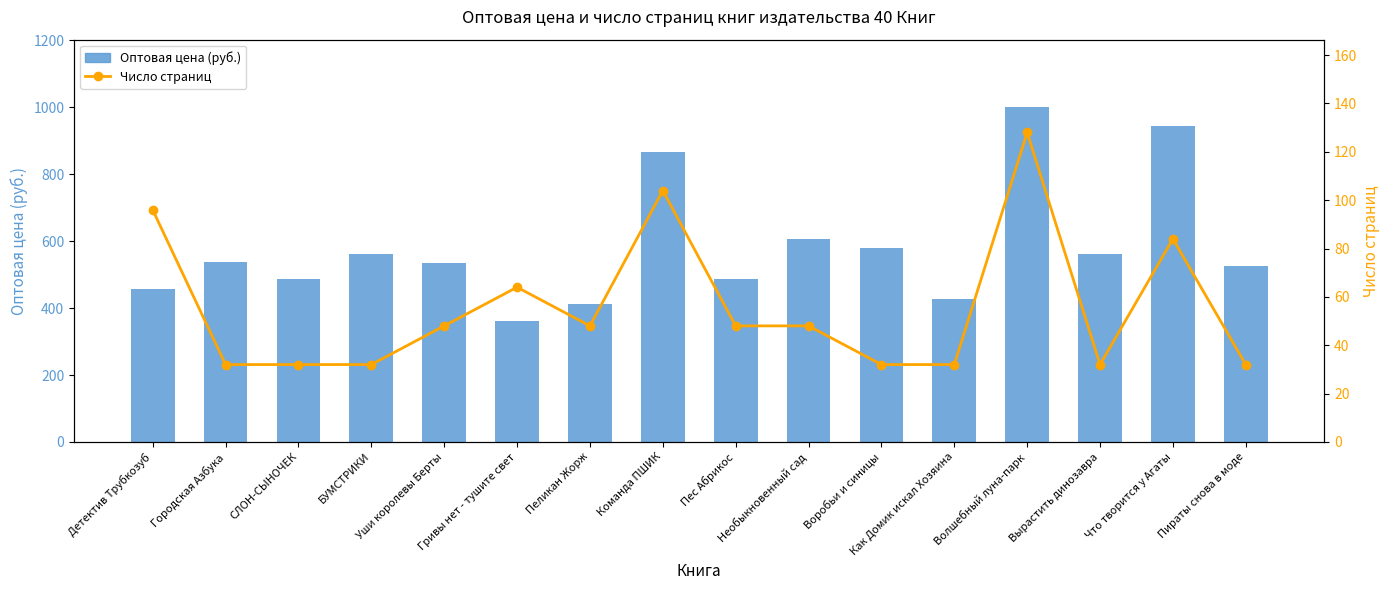

Which category has the lowest value across all series?

Городская Азбука